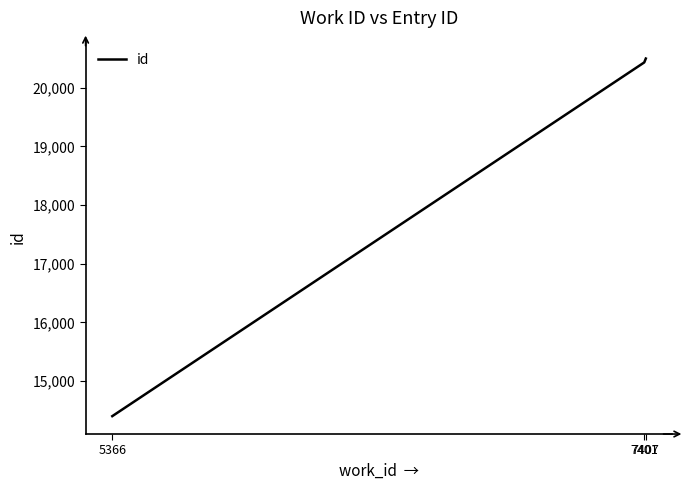

Reading right to left, list all the values displayed in this chart.

7407=20496	7401=20430	5366=14404